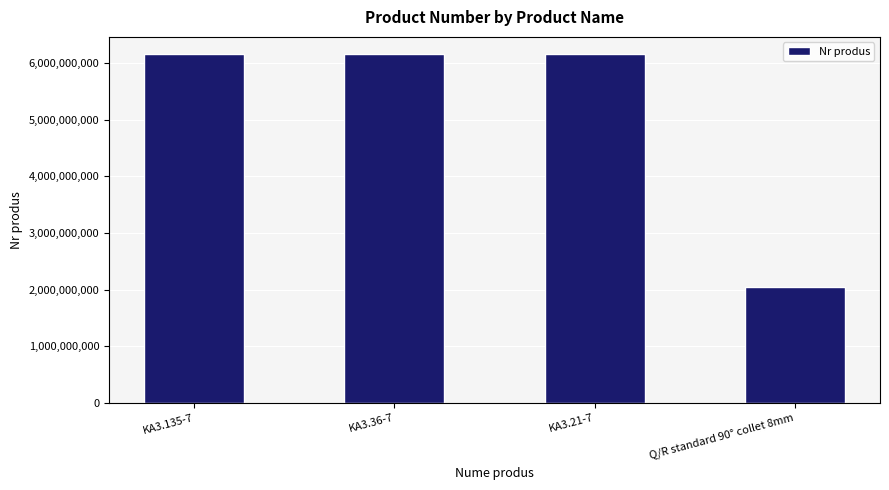

What is the label of the 2nd bar from the right?

KA3.21-7